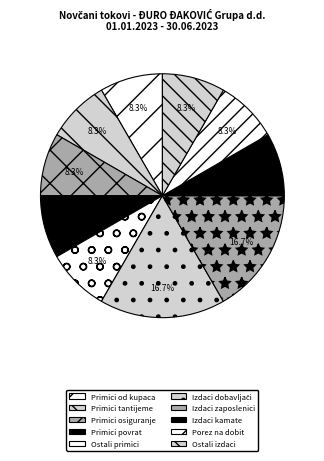

How many segments does this pie chart have?

10